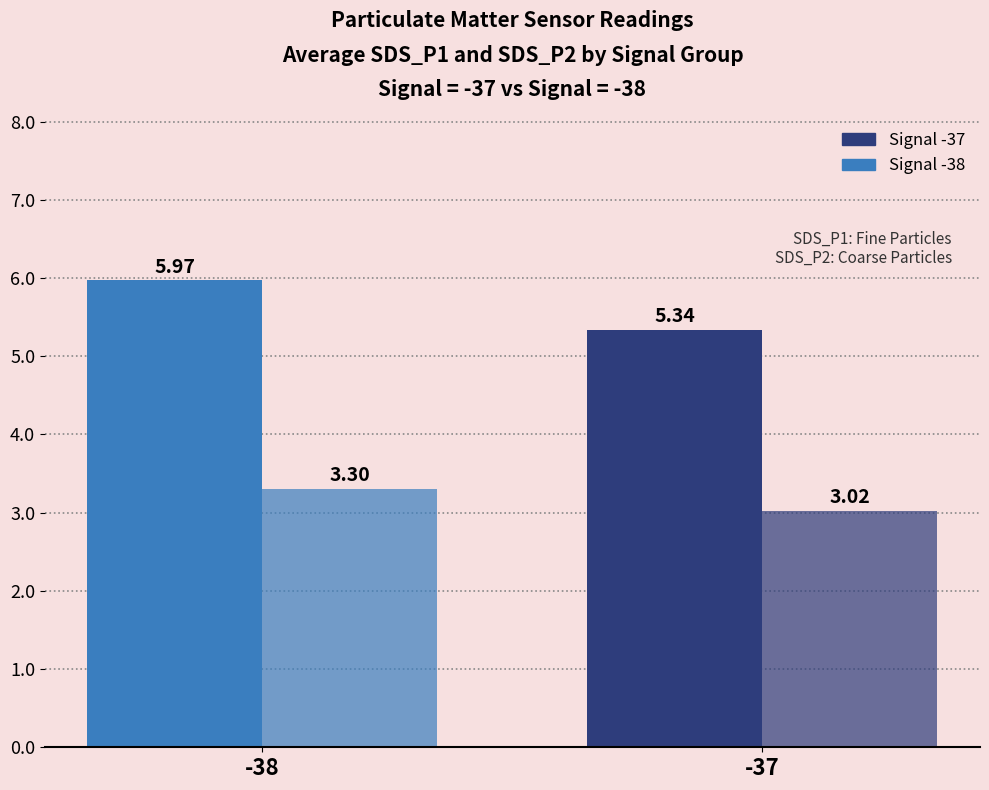

Which has a higher value, -38 or -37?

-38